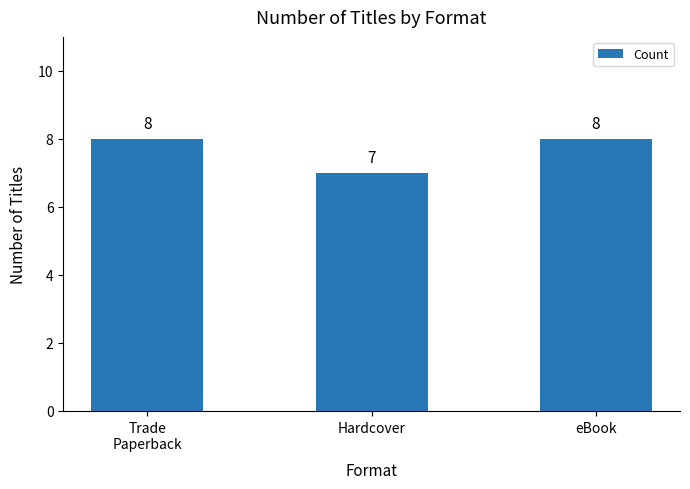

The chart shows a value of 2 at eBook. True or false?

False